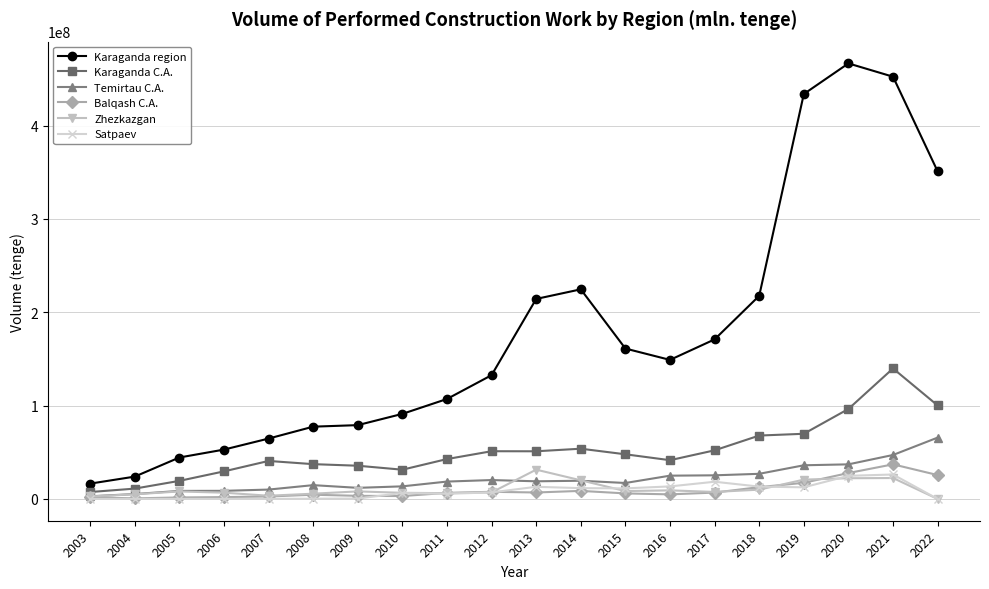

What is the value of the Balqash C.A. point at the 16th from the left?

12653915